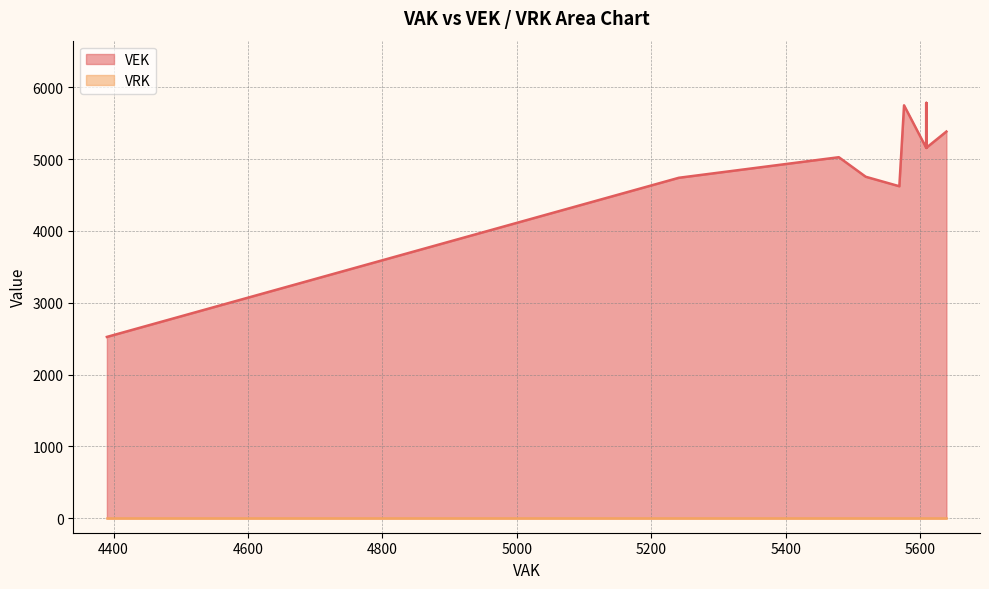

Which series changed the most between 11 and 12?

VEK